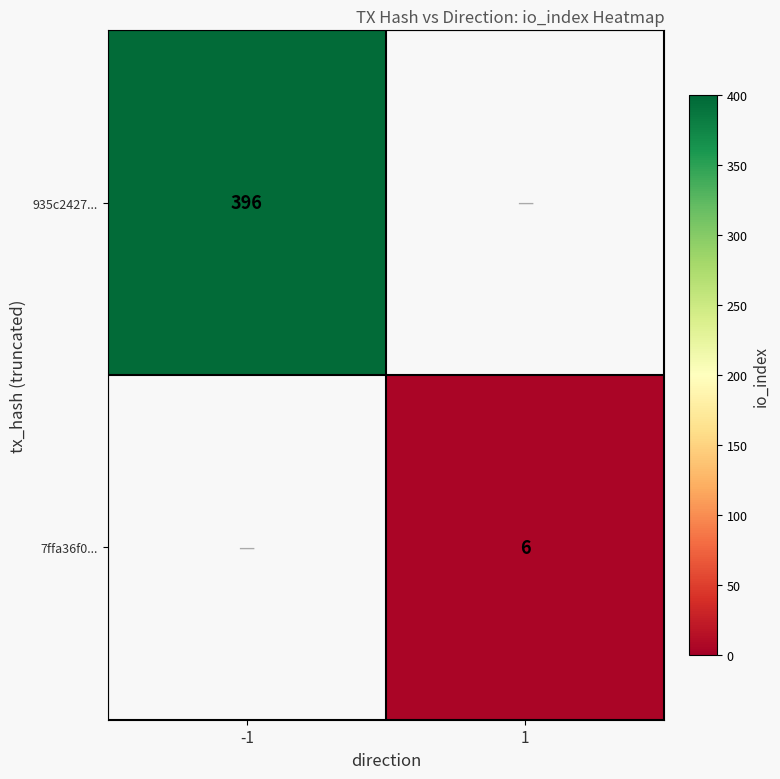

What is the minimum value shown in the chart?

6.0